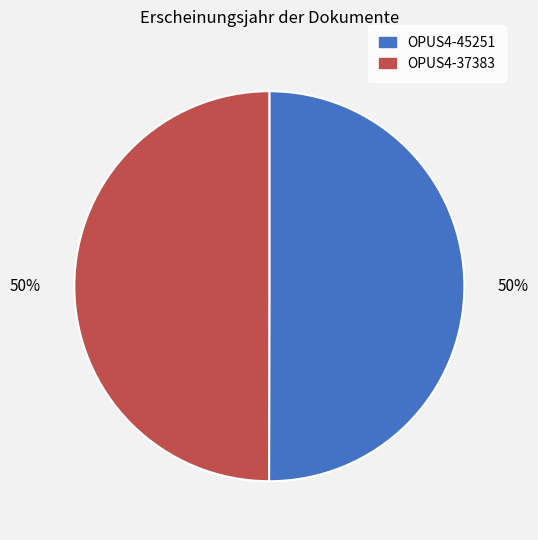

What is the ratio of the value at OPUS4-45251 to the value at OPUS4-37383?

1.0